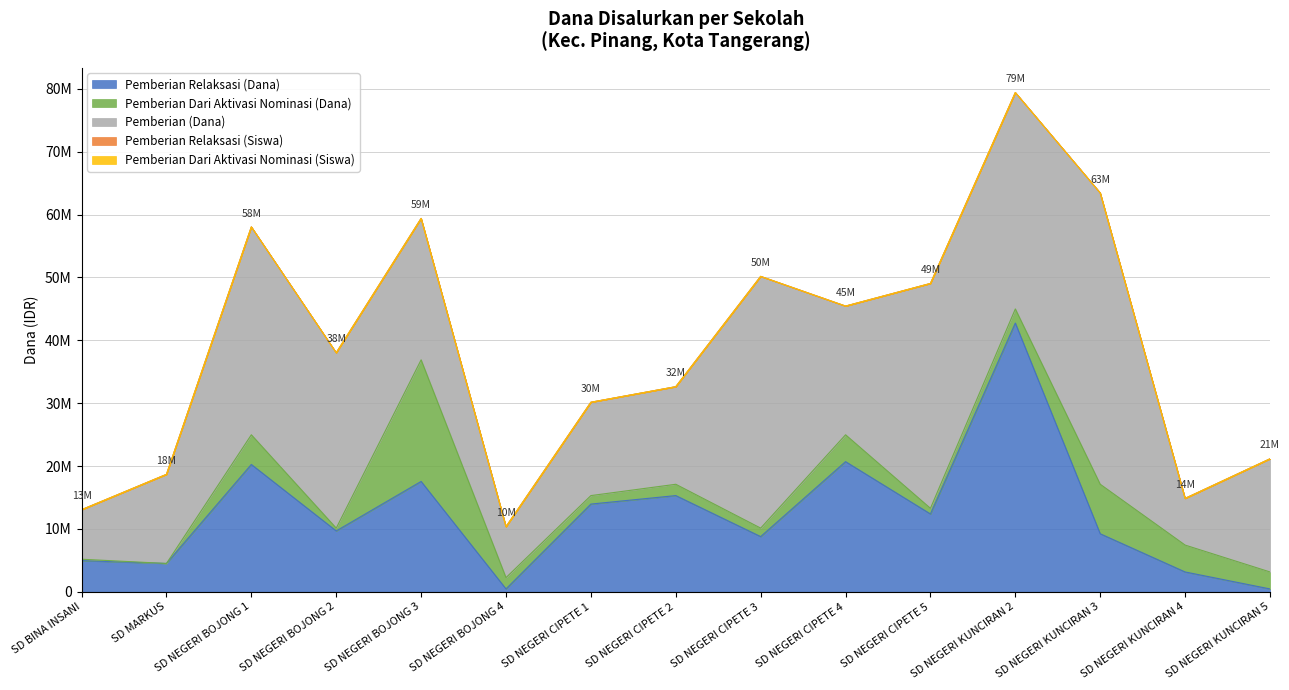

How many lines are shown in the chart?

5